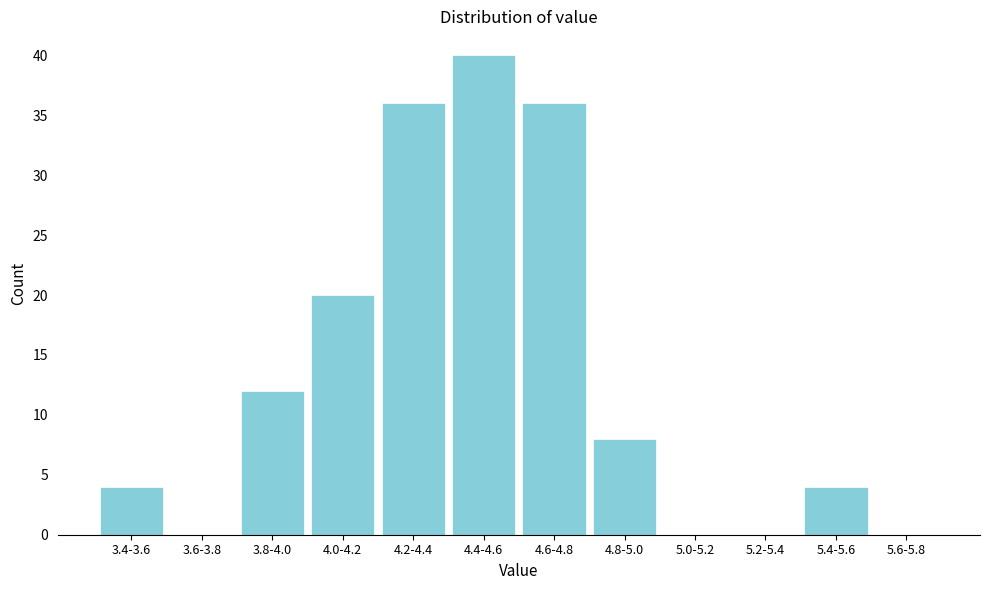

Reading right to left, what are all the values shown in this chart?

5.6-5.8=0	5.4-5.6=4	5.2-5.4=0	5.0-5.2=0	4.8-5.0=8	4.6-4.8=36	4.4-4.6=40	4.2-4.4=36	4.0-4.2=20	3.8-4.0=12	3.6-3.8=0	3.4-3.6=4